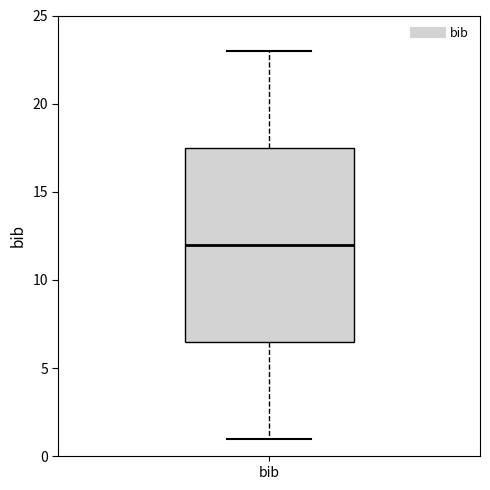

Transcribe this box plot: give where the median line is, the range the box spans, and where the two whiskers end, as read against the y-axis. The values are not printed on the chart, so give them approximately, as read against the axis.

median 12.0, box 6.5 to 17.5, whiskers 1.0 to 23.0